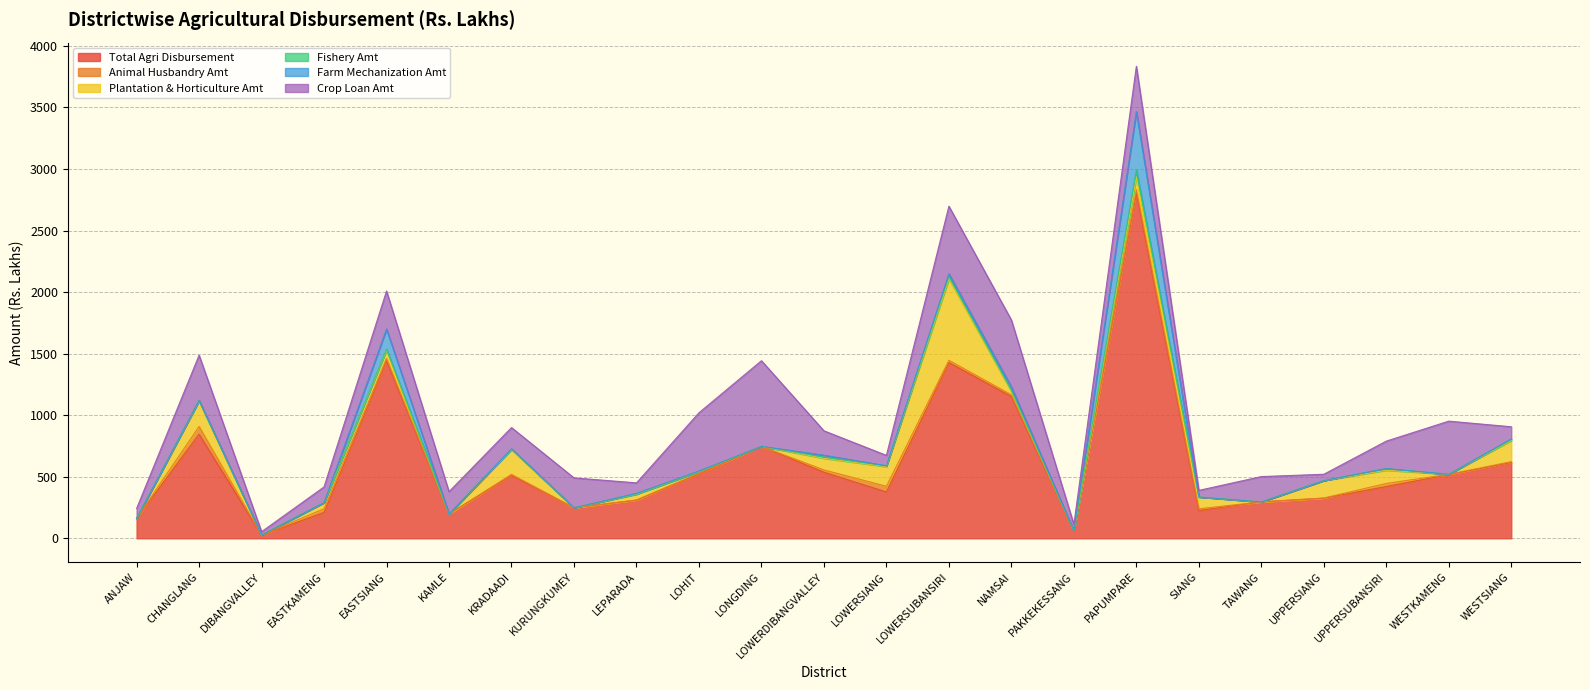

What is the total value across all series at LOWERDIBANGVALLEY?

873.1